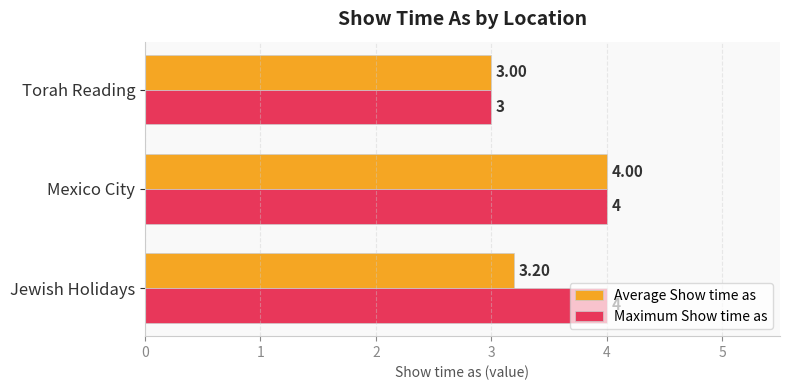

At Jewish Holidays, list the series in order from largest to smallest.

Maximum Show time as, Average Show time as